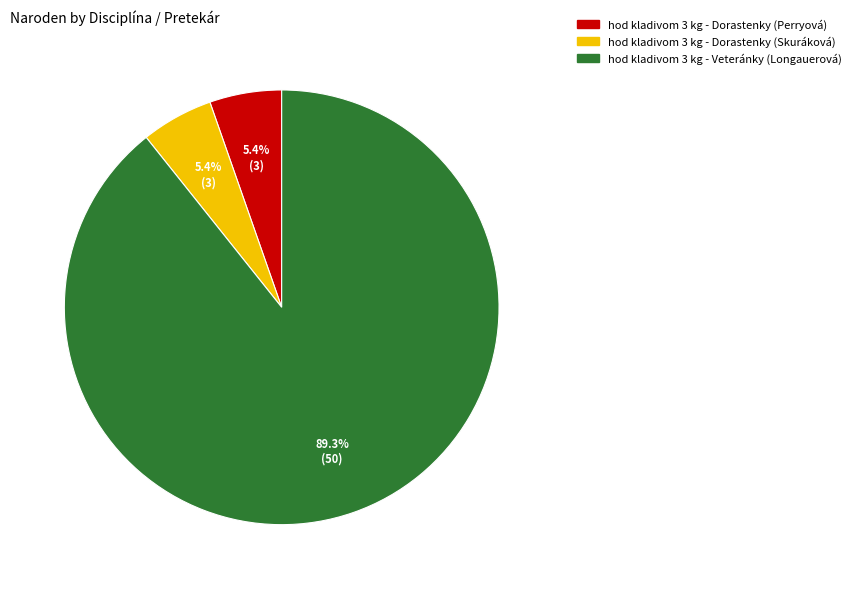

Which has a higher value, hod kladivom 3 kg - Veteránky (Longauerová) or hod kladivom 3 kg - Dorastenky (Skuráková)?

hod kladivom 3 kg - Veteránky (Longauerová)